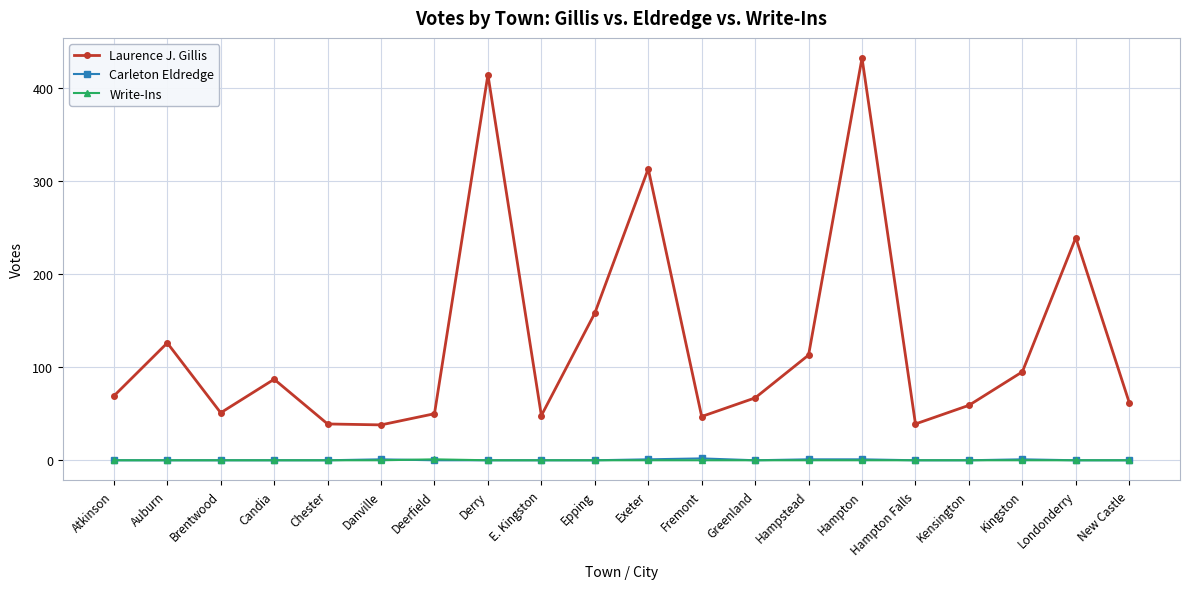

What is the lowest value of the Laurence J. Gillis series?

38